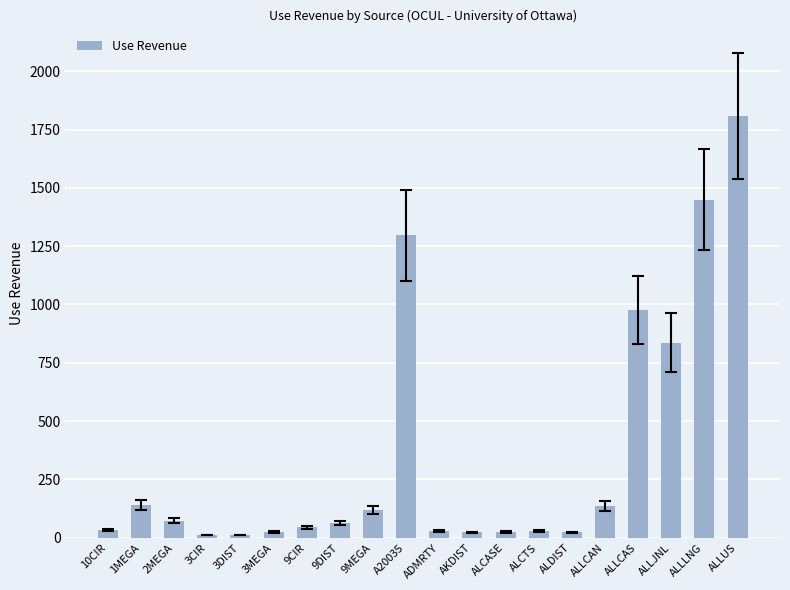

Is it true that the value at A20035 is 1297.2?

True